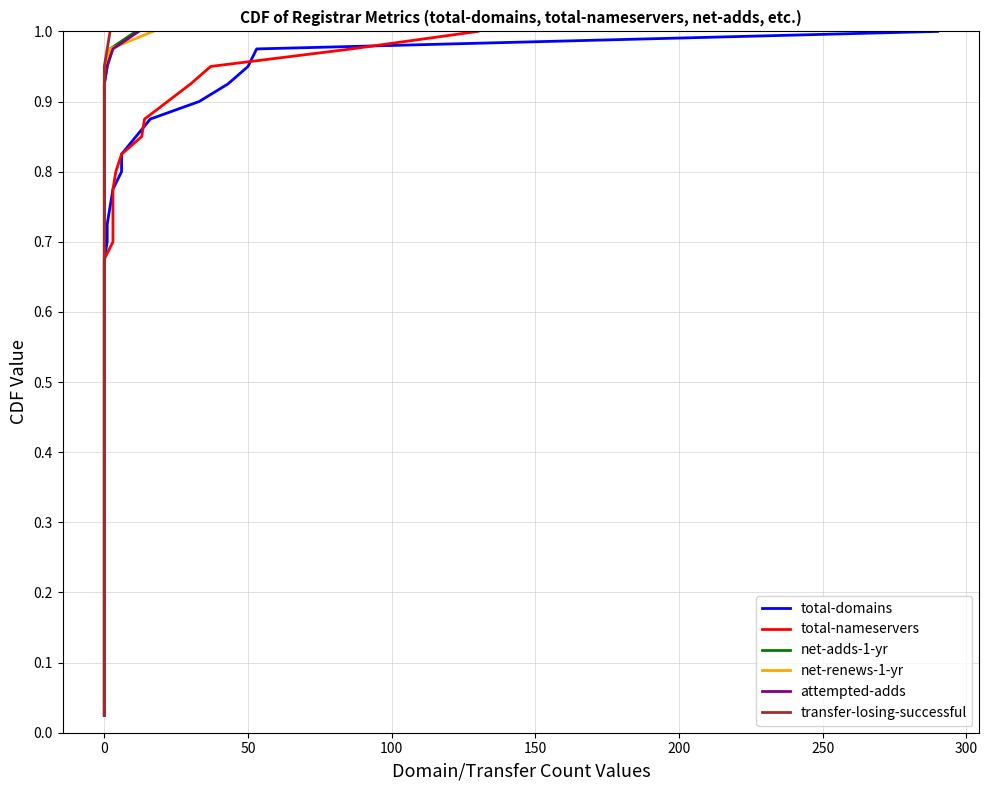

At how many categories does at least one series exceed 0?

40